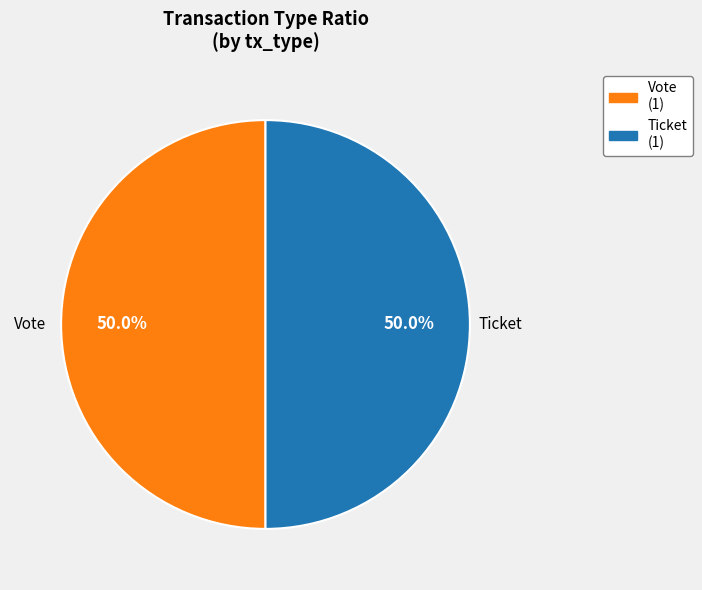

Do Vote and Ticket together represent more than half of the pie?

Yes